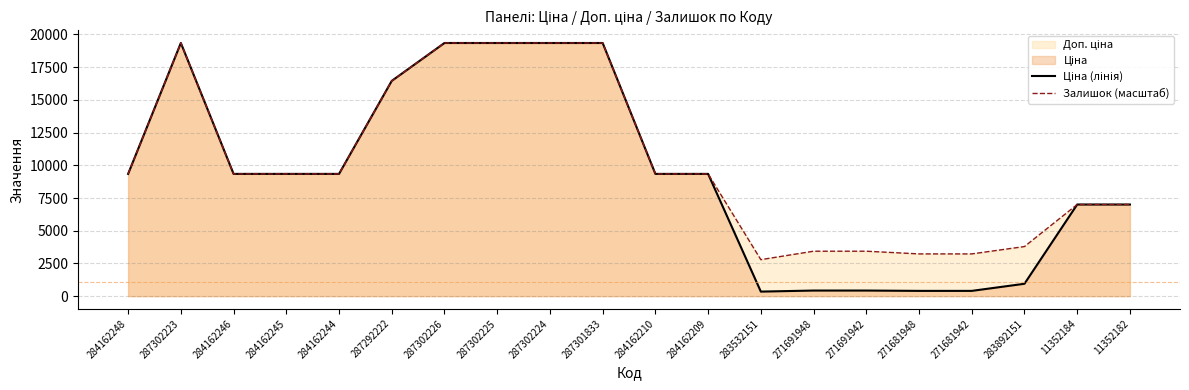

What position from the left is 11352184?

19